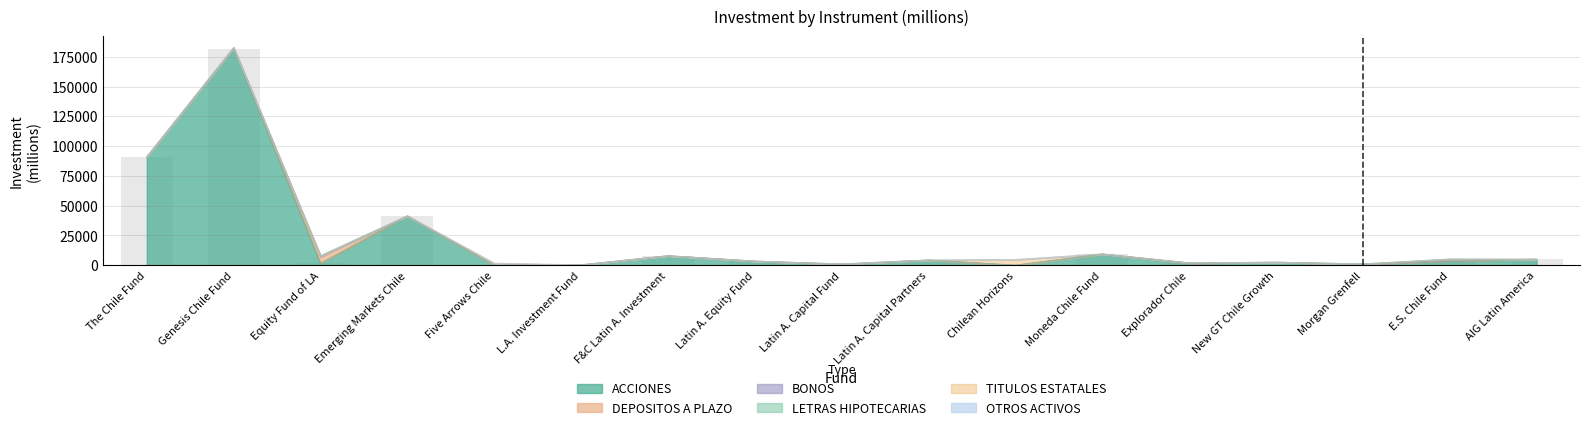

Reading left to right, extract all data points from this chart.

ACCIONES: The Chile Fund=90843.0	Genesis Chile Fund=181831.1	Equity Fund of LA=1771.3	Emerging Markets Chile=41352.2	Five Arrows Chile=0.0	L.A. Investment Fund=303.4	F&C Latin A. Investment=7942.9	Latin A. Equity Fund=3423.7	Latin A. Capital Fund=897.5	Latin A. Capital Partners=4337.9	Chilean Horizons=0.0	Moneda Chile Fund=9404.9	Explorador Chile=1652.8	New GT Chile Growth=2508.5	Morgan Grenfell=925.0	E.S. Chile Fund=3618.5	AIG Latin America=5040.5	Totales=355853.2
DEPOSITOS A PLAZO: The Chile Fund=0.0	Genesis Chile Fund=597.4	Equity Fund of LA=5464.5	Emerging Markets Chile=0.0	Five Arrows Chile=0.0	L.A. Investment Fund=0.0	F&C Latin A. Investment=0.0	Latin A. Equity Fund=0.0	Latin A. Capital Fund=0.0	Latin A. Capital Partners=0.0	Chilean Horizons=0.0	Moneda Chile Fund=0.0	Explorador Chile=100.8	New GT Chile Growth=0.0	Morgan Grenfell=0.0	E.S. Chile Fund=279.8	AIG Latin America=0.0	Totales=6442.4
BONOS: The Chile Fund=0.0	Genesis Chile Fund=0.0	Equity Fund of LA=580.0	Emerging Markets Chile=7.8	Five Arrows Chile=0.0	L.A. Investment Fund=0.0	F&C Latin A. Investment=0.0	Latin A. Equity Fund=0.0	Latin A. Capital Fund=174.4	Latin A. Capital Partners=0.0	Chilean Horizons=0.0	Moneda Chile Fund=29.4	Explorador Chile=226.4	New GT Chile Growth=0.0	Morgan Grenfell=174.3	E.S. Chile Fund=1026.6	AIG Latin America=0.0	Totales=8132.7
LETRAS HIPOTECARIAS: The Chile Fund=0.0	Genesis Chile Fund=0.0	Equity Fund of LA=14.9	Emerging Markets Chile=0.0	Five Arrows Chile=0.0	L.A. Investment Fund=0.0	F&C Latin A. Investment=0.0	Latin A. Equity Fund=0.0	Latin A. Capital Fund=0.0	Latin A. Capital Partners=0.0	Chilean Horizons=0.0	Moneda Chile Fund=0.0	Explorador Chile=0.0	New GT Chile Growth=0.0	Morgan Grenfell=0.0	E.S. Chile Fund=249.0	AIG Latin America=0.0	Totales=263.9
TITULOS ESTATALES: The Chile Fund=0.0	Genesis Chile Fund=0.0	Equity Fund of LA=0.0	Emerging Markets Chile=0.0	Five Arrows Chile=1709.3	L.A. Investment Fund=0.0	F&C Latin A. Investment=0.0	Latin A. Equity Fund=0.0	Latin A. Capital Fund=0.0	Latin A. Capital Partners=0.0	Chilean Horizons=4813.9	Moneda Chile Fund=0.0	Explorador Chile=0.0	New GT Chile Growth=0.0	Morgan Grenfell=0.0	E.S. Chile Fund=0.0	AIG Latin America=0.0	Totales=0.0
OTROS ACTIVOS: The Chile Fund=286.9	Genesis Chile Fund=466.5	Equity Fund of LA=132.1	Emerging Markets Chile=75.9	Five Arrows Chile=0.1	L.A. Investment Fund=2.6	F&C Latin A. Investment=0.1	Latin A. Equity Fund=1.3	Latin A. Capital Fund=6.5	Latin A. Capital Partners=156.5	Chilean Horizons=6.0	Moneda Chile Fund=173.1	Explorador Chile=14.0	New GT Chile Growth=0.1	Morgan Grenfell=0.2	E.S. Chile Fund=4.2	AIG Latin America=113.1	Totales=1489.8